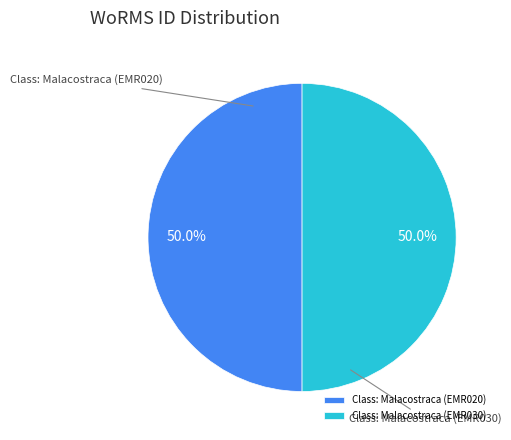

What is the ratio of the value at Class: Malacostraca (EMR020) to the value at Class: Malacostraca (EMR030)?

1.0